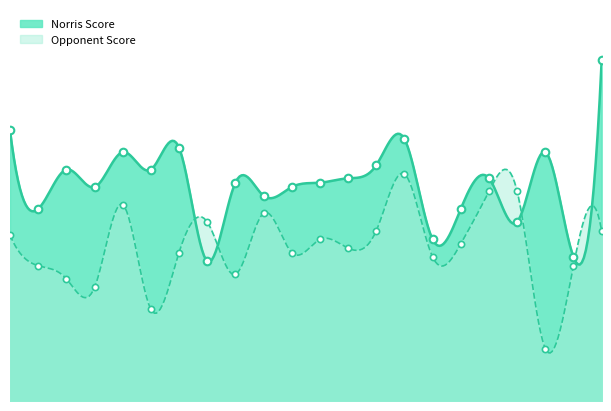

At which category is the sum across all series the highest?

02/20